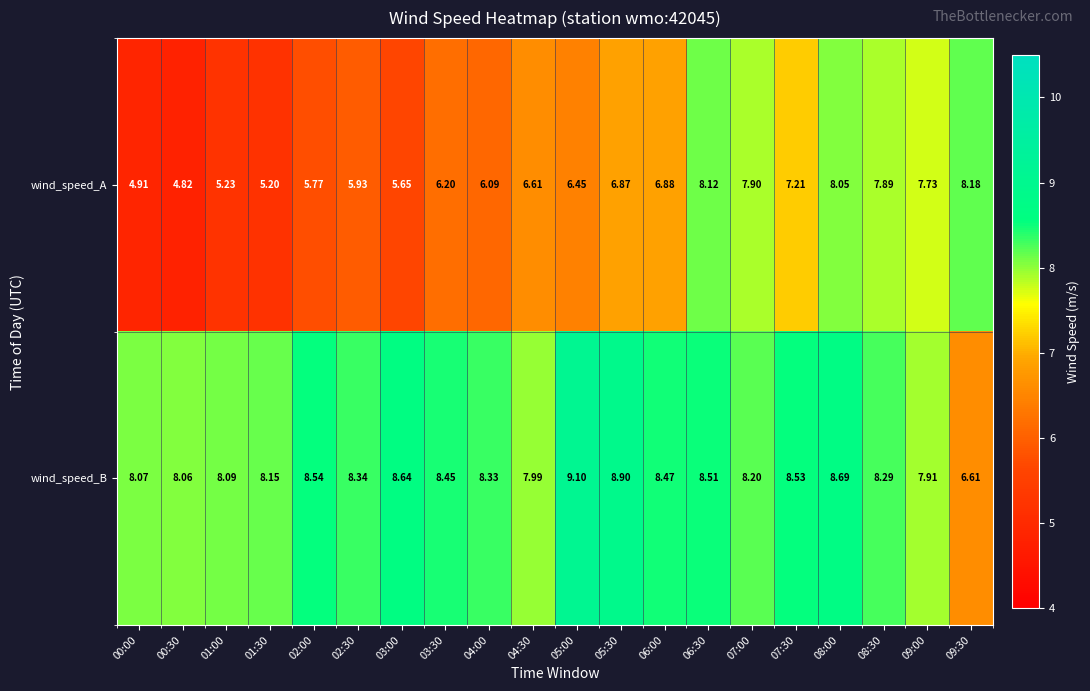

How many series are shown in this chart?

2